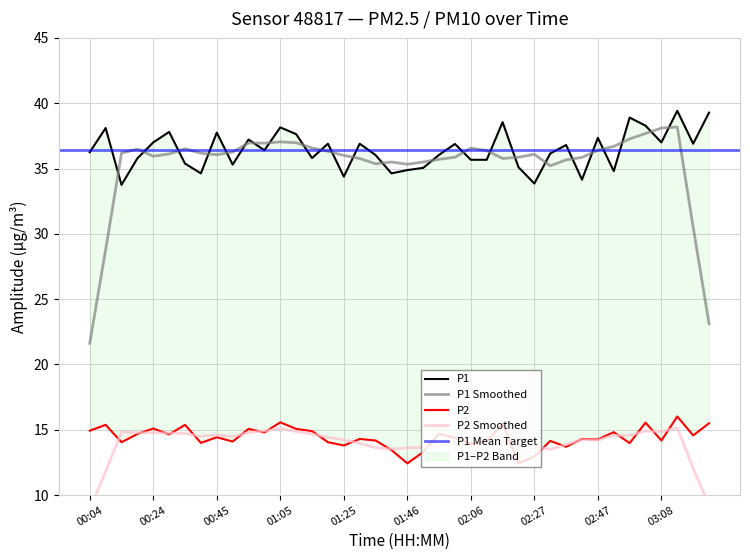

What is the difference between the maximum and minimum values in the P1 series?

5.7